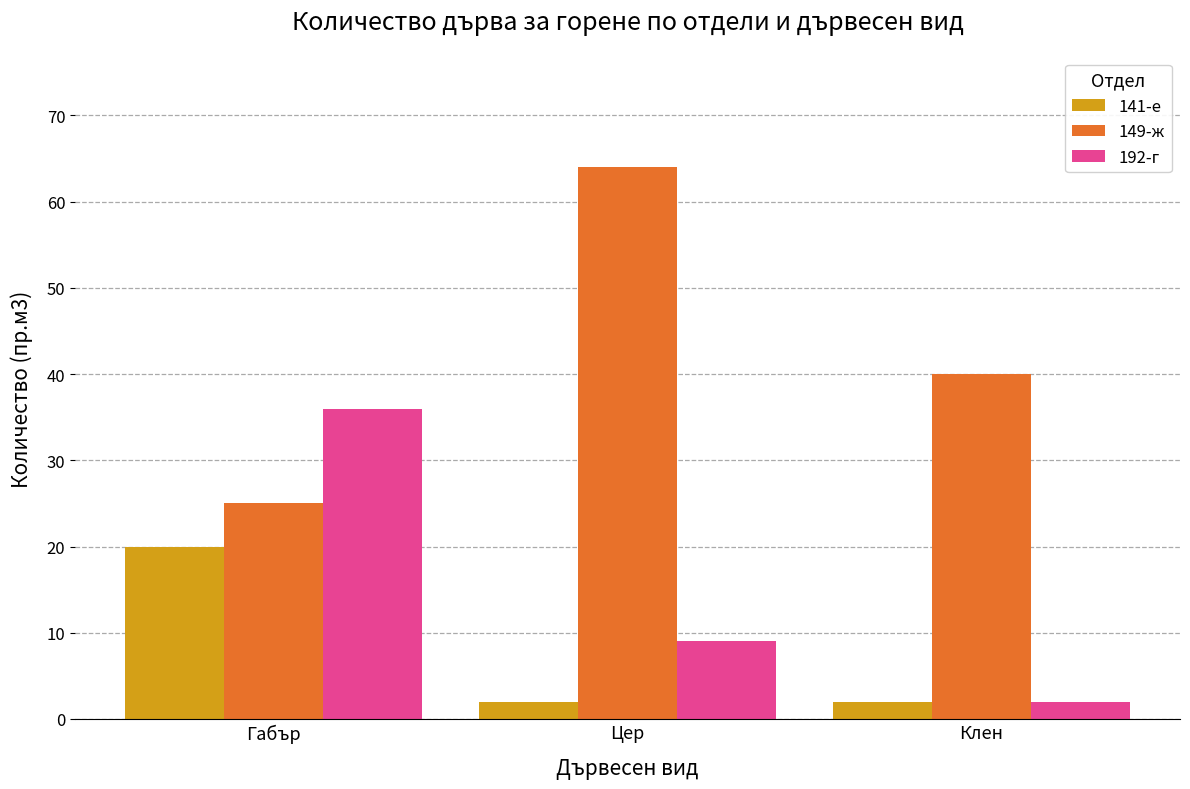

What is the greatest value displayed?

64